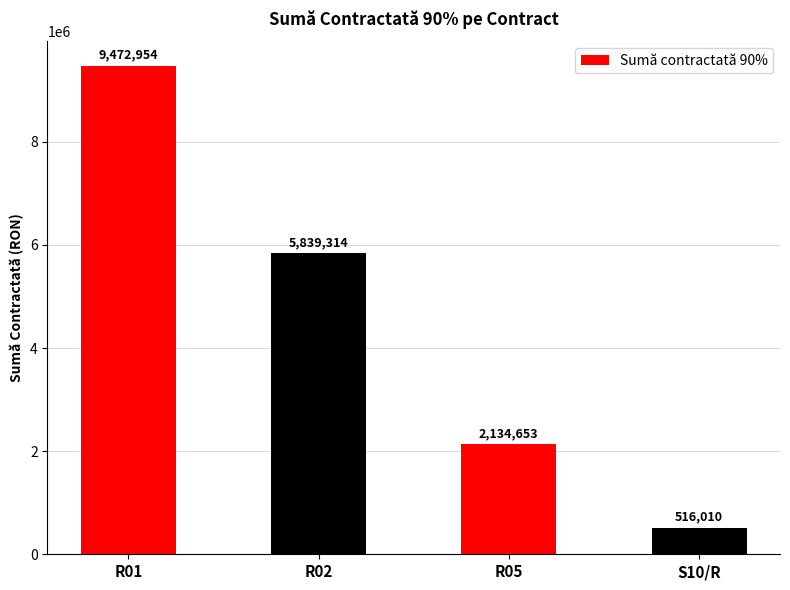

Is it true that the value at R05 is 2134653.3?

True